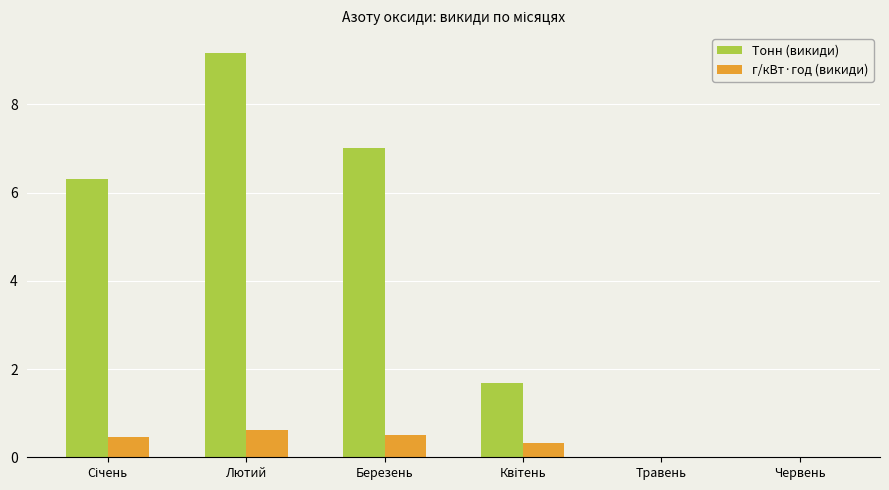

How many distinct data groups are displayed?

2